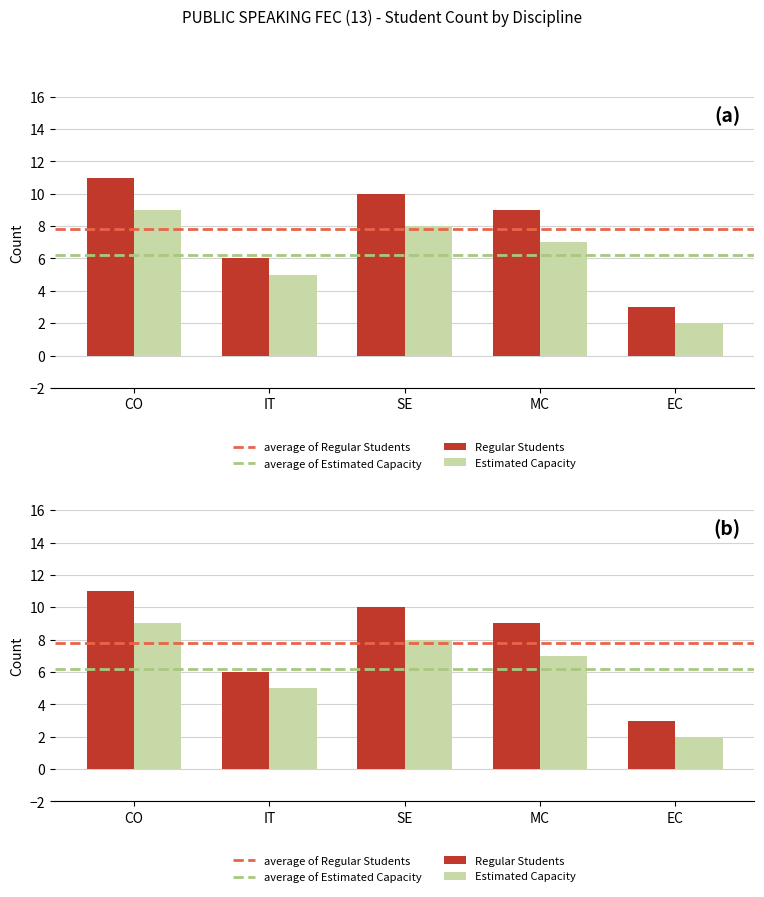

Which has a higher value, MC or EC?

MC